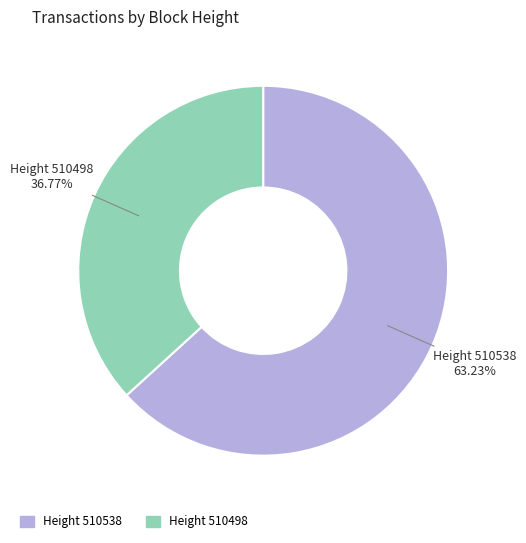

Does any single category account for the majority?

Yes